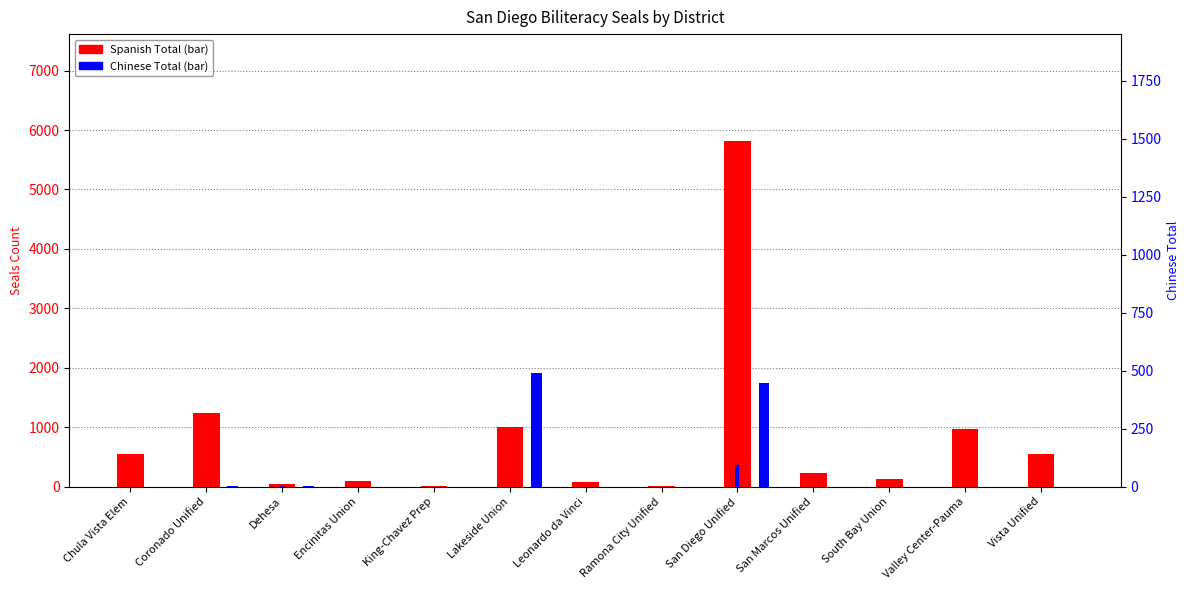

How many categories are shown in the chart?

13